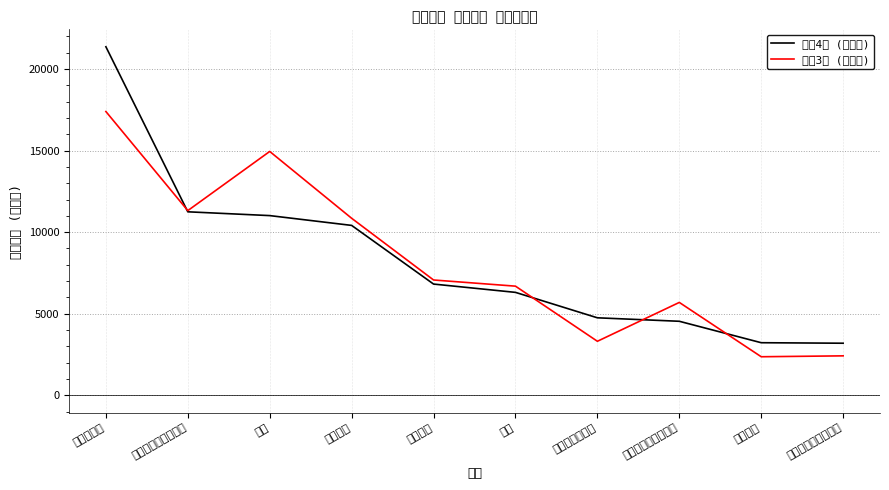

Rank the series at 飲料 from highest to lowest value.

令和3年 (トン数), 令和4年 (トン数)